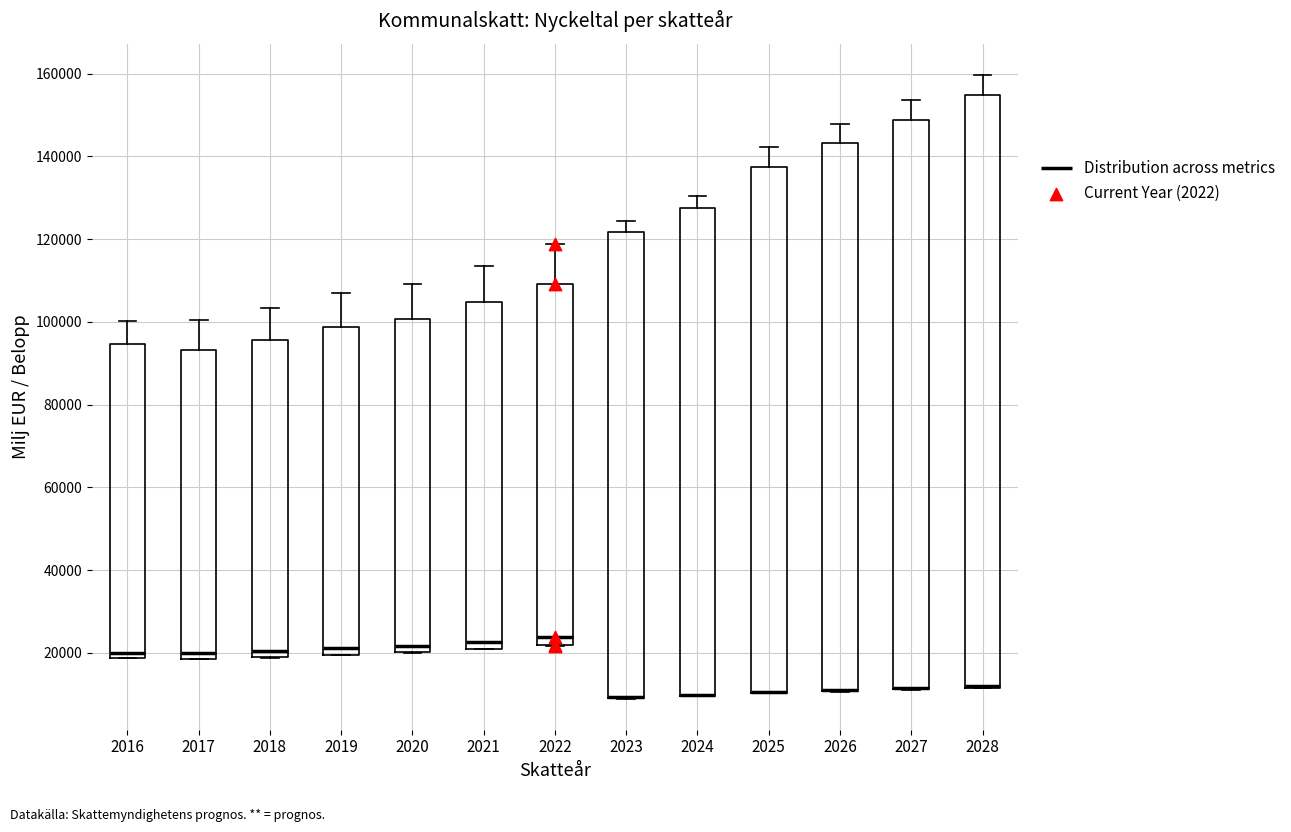

Reading left to right, transcribe this box plot: for each box, give where its median line is, the range the box spans, and where its two whiskers end, as read against the y-axis. The values are not printed on the chart, so give them approximately, as read against the axis.

2016: median 20000, box 18000 to 94000, whiskers 18000 to 100000
2017: median 20000, box 18000 to 94000, whiskers 18000 to 100000
2018: median 20000, box 18000 to 96000, whiskers 18000 to 104000
2019: median 22000, box 20000 to 98000, whiskers 20000 to 106000
2020: median 22000, box 20000 to 100000, whiskers 20000 to 110000
2021: median 22000, box 20000 to 104000, whiskers 20000 to 114000
2022: median 24000, box 22000 to 110000, whiskers 22000 to 118000
2023: median 10000 (drawn on the box's lower edge), box 10000 to 122000, whiskers 8000 to 124000
2024: median 10000 (drawn on the box's lower edge), box 10000 to 128000, whiskers 10000 to 130000
2025: median 10000 (drawn on the box's lower edge), box 10000 to 138000, whiskers 10000 to 142000
2026: median 12000 (drawn on the box's lower edge), box 10000 to 144000, whiskers 10000 to 148000
2027: median 12000 (drawn on the box's lower edge), box 12000 to 148000, whiskers 12000 to 154000
2028: median 12000 (drawn on the box's lower edge), box 12000 to 154000, whiskers 12000 to 160000